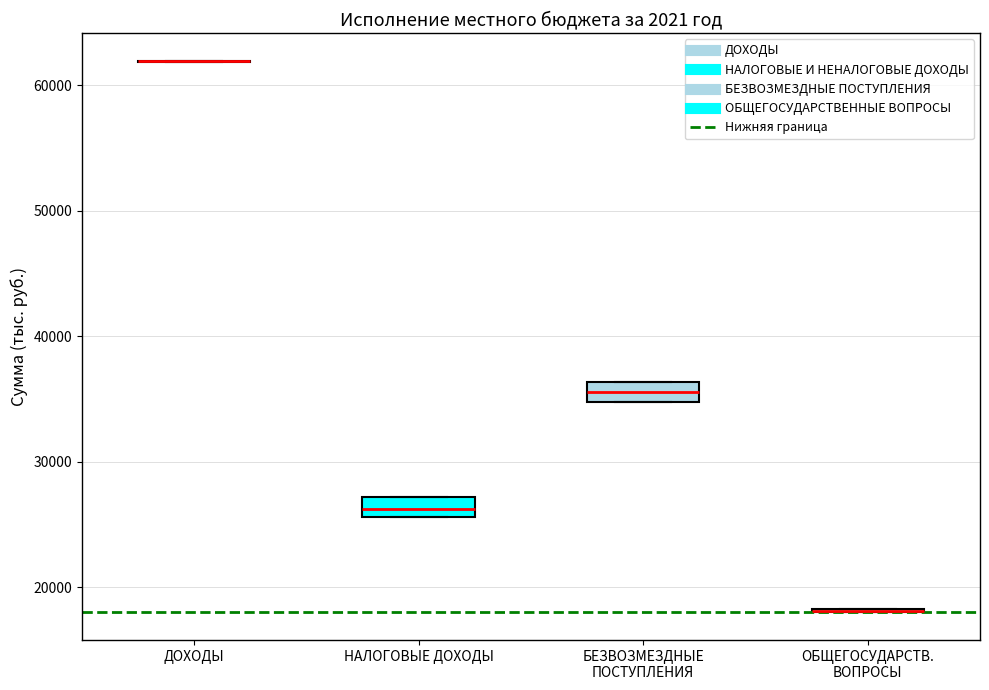

Where is the upper edge of the box for БЕЗВОЗМЕЗДНЫЕ ПОСТУПЛЕНИЯ on the y-axis? The values are not printed on the chart, so give them approximately, as read against the axis.

36000